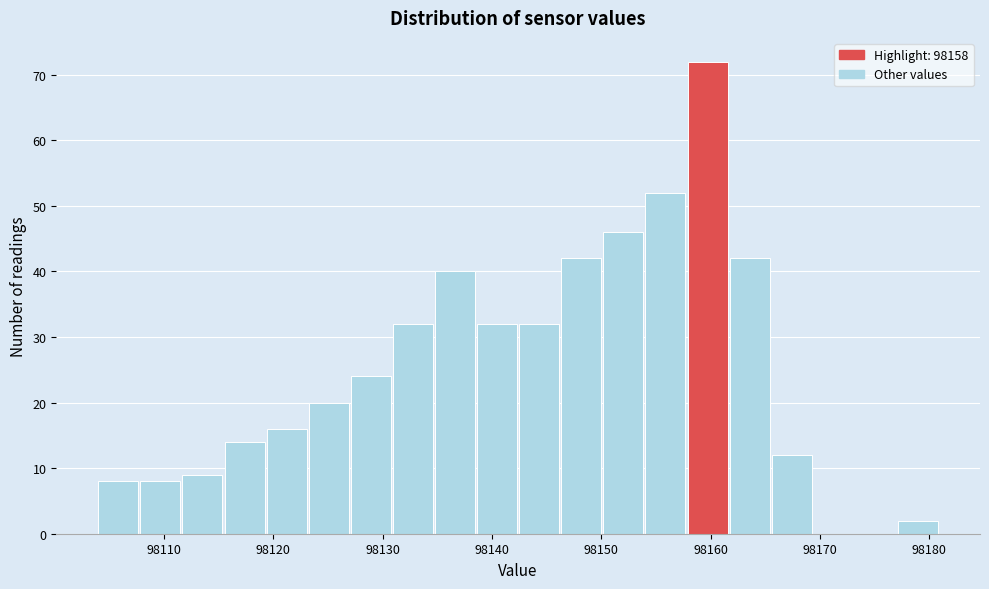

Around what value on the x-axis is the tallest bar? Give the approximate position of its centre, as read against the axis.

98160